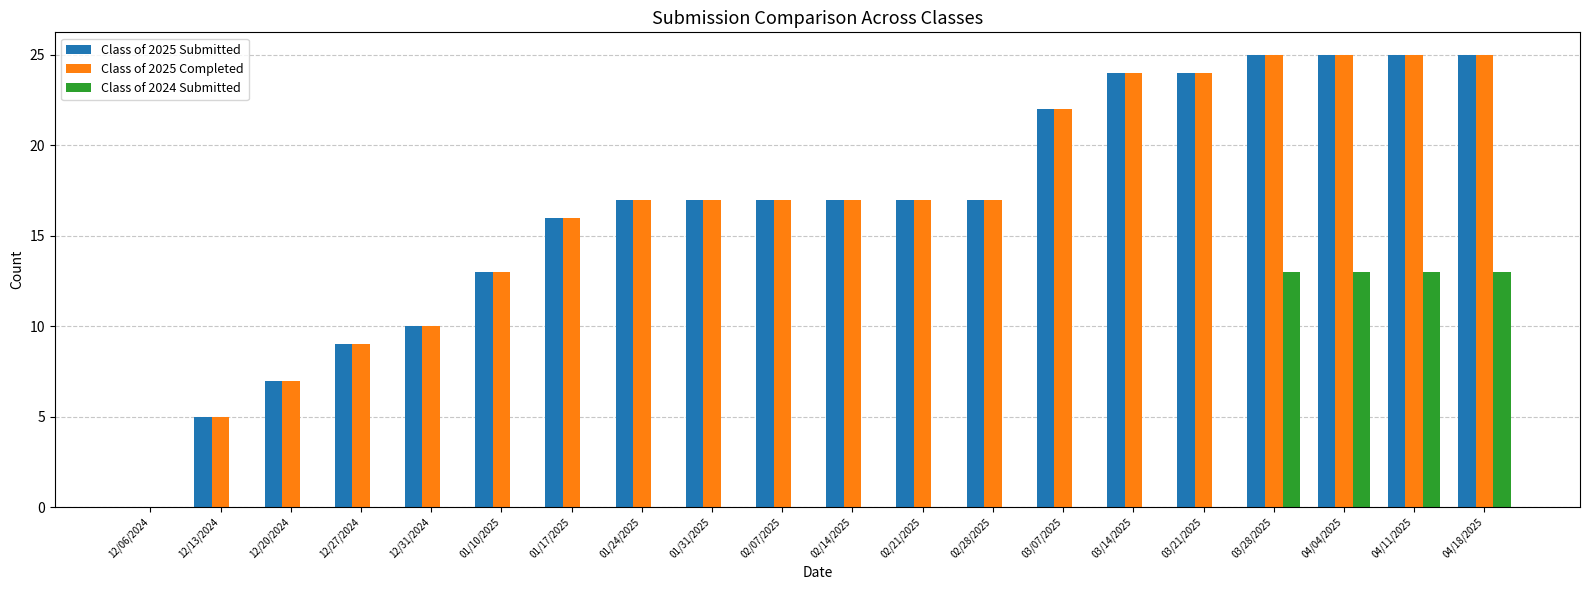

Reading right to left, extract all data points from this chart.

Class of 2025 Submitted: 04/18/2025=25	04/11/2025=25	04/04/2025=25	03/28/2025=25	03/21/2025=24	03/14/2025=24	03/07/2025=22	02/28/2025=17	02/21/2025=17	02/14/2025=17	02/07/2025=17	01/31/2025=17	01/24/2025=17	01/17/2025=16	01/10/2025=13	12/31/2024=10	12/27/2024=9	12/20/2024=7	12/13/2024=5	12/06/2024=0
Class of 2025 Completed: 04/18/2025=25	04/11/2025=25	04/04/2025=25	03/28/2025=25	03/21/2025=24	03/14/2025=24	03/07/2025=22	02/28/2025=17	02/21/2025=17	02/14/2025=17	02/07/2025=17	01/31/2025=17	01/24/2025=17	01/17/2025=16	01/10/2025=13	12/31/2024=10	12/27/2024=9	12/20/2024=7	12/13/2024=5	12/06/2024=0
Class of 2024 Submitted: 04/18/2025=13	04/11/2025=13	04/04/2025=13	03/28/2025=13	03/21/2025=0	03/14/2025=0	03/07/2025=0	02/28/2025=0	02/21/2025=0	02/14/2025=0	02/07/2025=0	01/31/2025=0	01/24/2025=0	01/17/2025=0	01/10/2025=0	12/31/2024=0	12/27/2024=0	12/20/2024=0	12/13/2024=0	12/06/2024=0